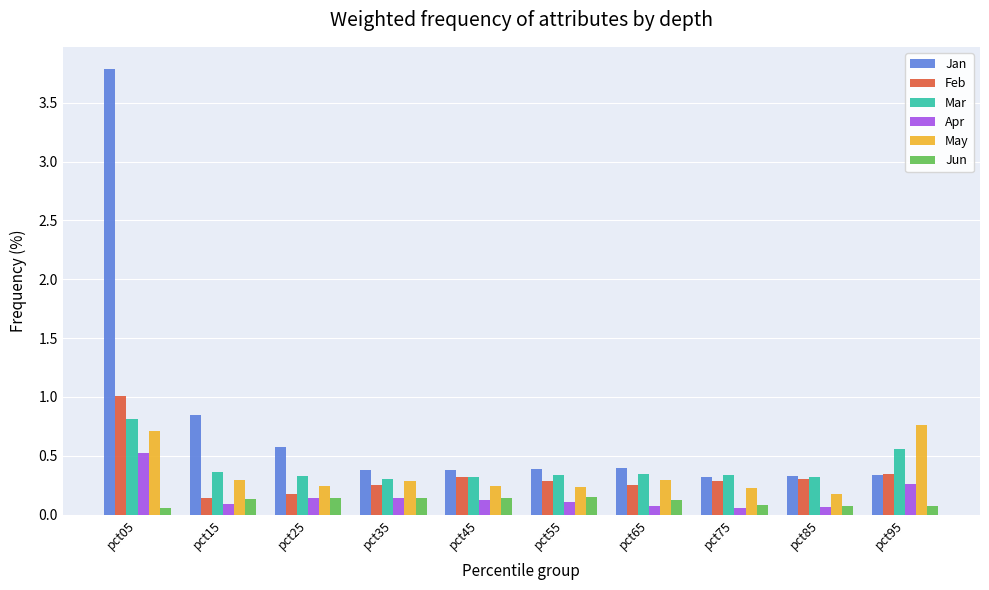

How many bars are there in each group?

6